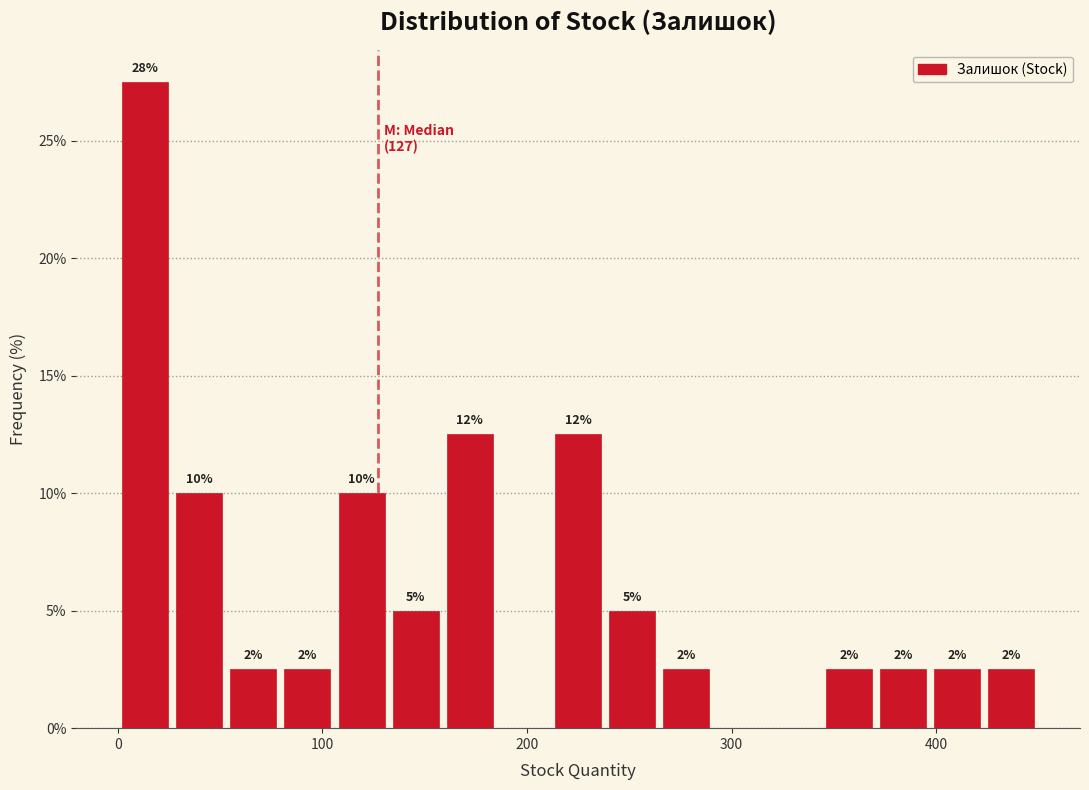

Read against the x-axis, roughly where is the centre of the tallest bar?

10